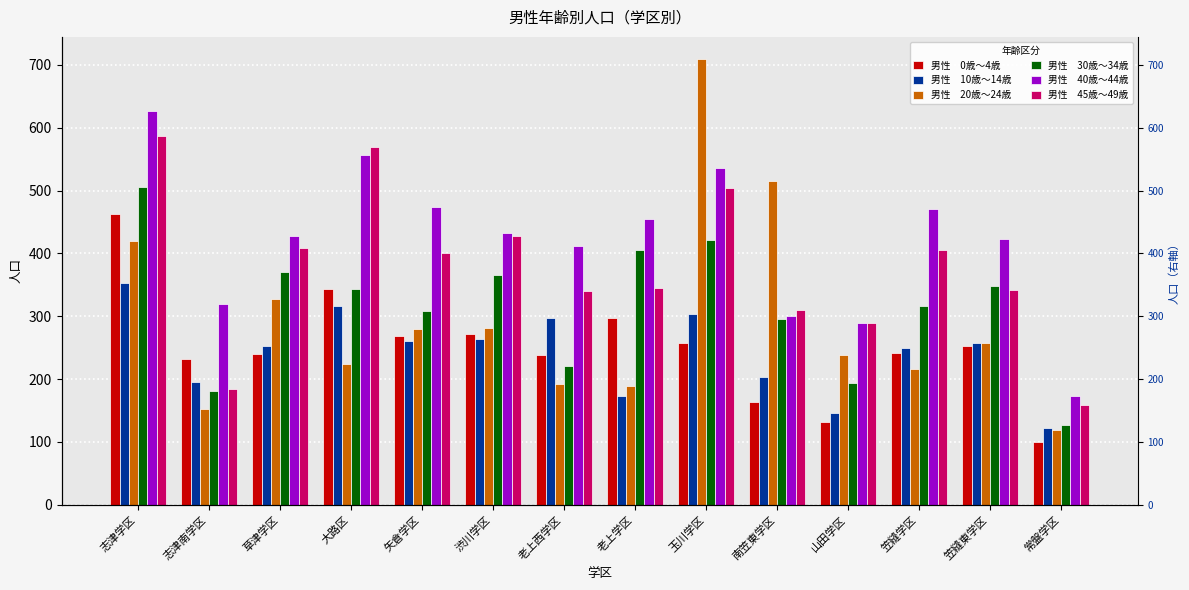

Rank the series at 笠縫学区 from highest to lowest value.

男性　40歳～44歳, 男性　45歳～49歳, 男性　30歳～34歳, 男性　10歳～14歳, 男性　0歳～4歳, 男性　20歳～24歳